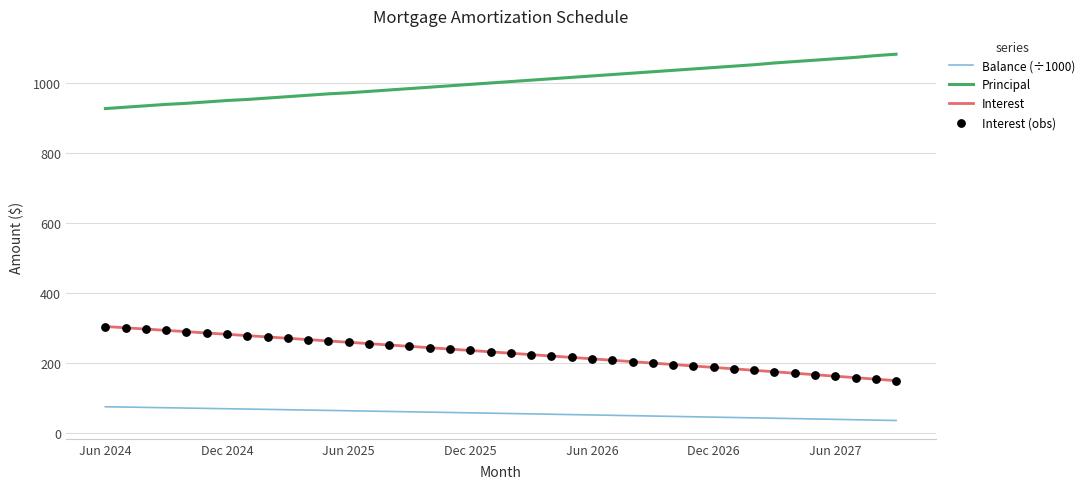

Which series has the largest total across all categories?

Principal